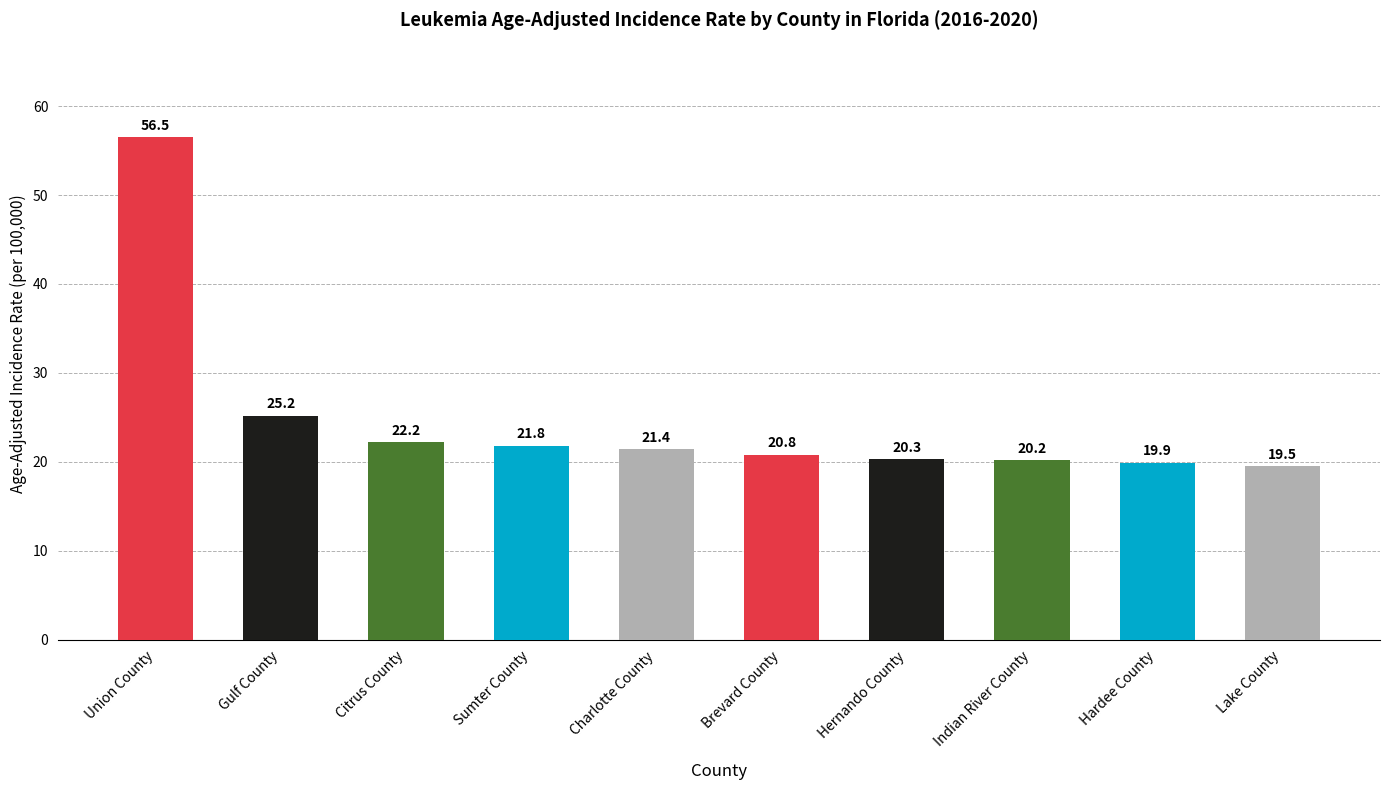

Approximately how many times larger is the value at Union County compared to Sumter County?

2.6